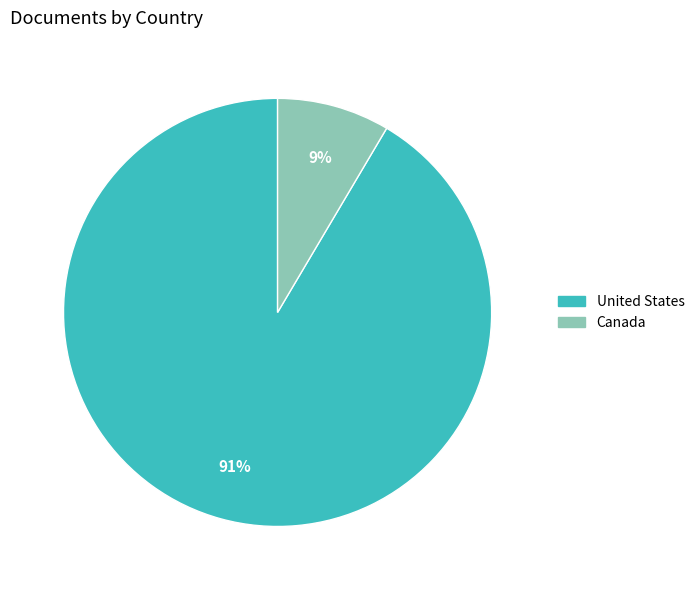

Do Canada and United States together represent more than half of the pie?

Yes